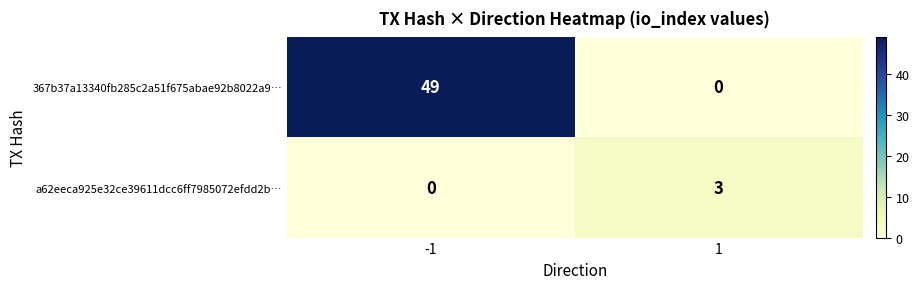

Reading left to right, list all the values displayed in this chart.

367b37a13340fb285c2a51f675abae92b8022a9…: -1=49	1=0
a62eeca925e32ce39611dcc6ff7985072efdd2b…: -1=0	1=3